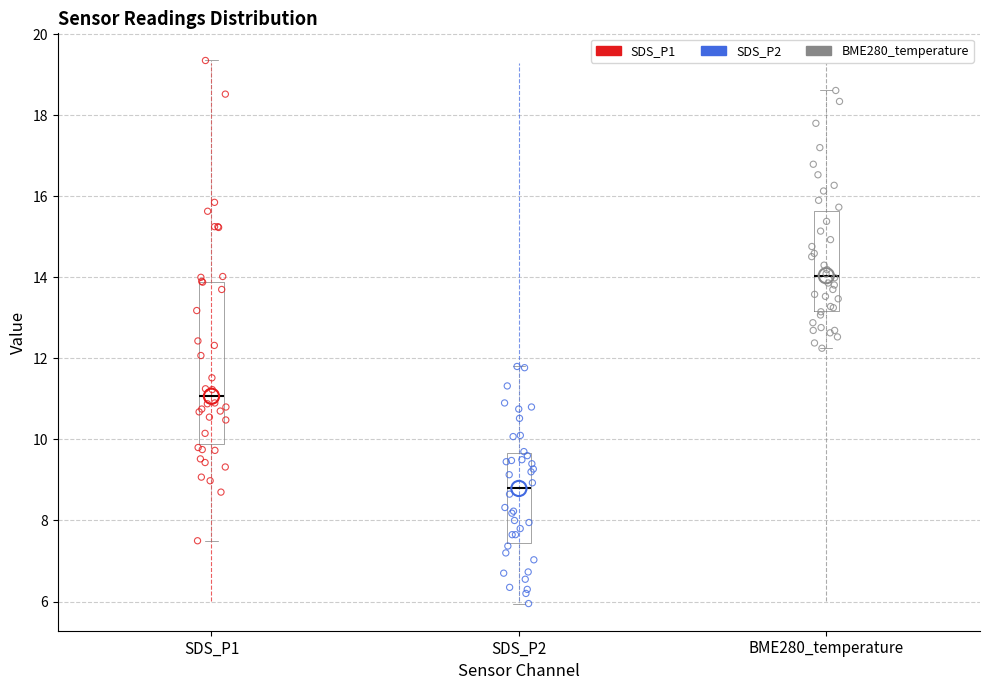

Reading left to right, transcribe this box plot: for each box, give where its median line is, the range the box spans, and where its two whiskers end, as read against the y-axis. The values are not printed on the chart, so give them approximately, as read against the axis.

SDS_P1: median 11.0, box 9.8 to 13.8, whiskers 7.6 to 19.4
SDS_P2: median 8.8, box 7.4 to 9.6, whiskers 6.0 to 11.8
BME280_temperature: median 14.0, box 13.2 to 15.6, whiskers 12.2 to 18.6